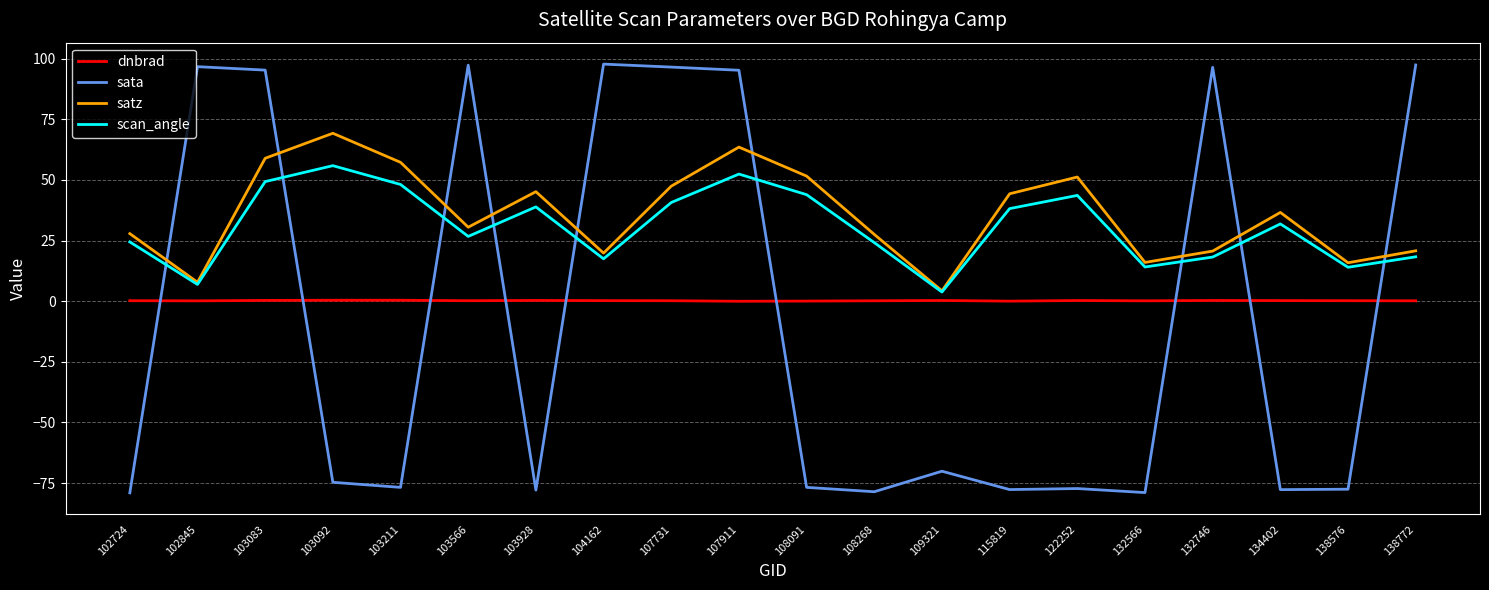

Is the value of scan_angle at 115819 greater than the value of dnbrad at 108268?

Yes